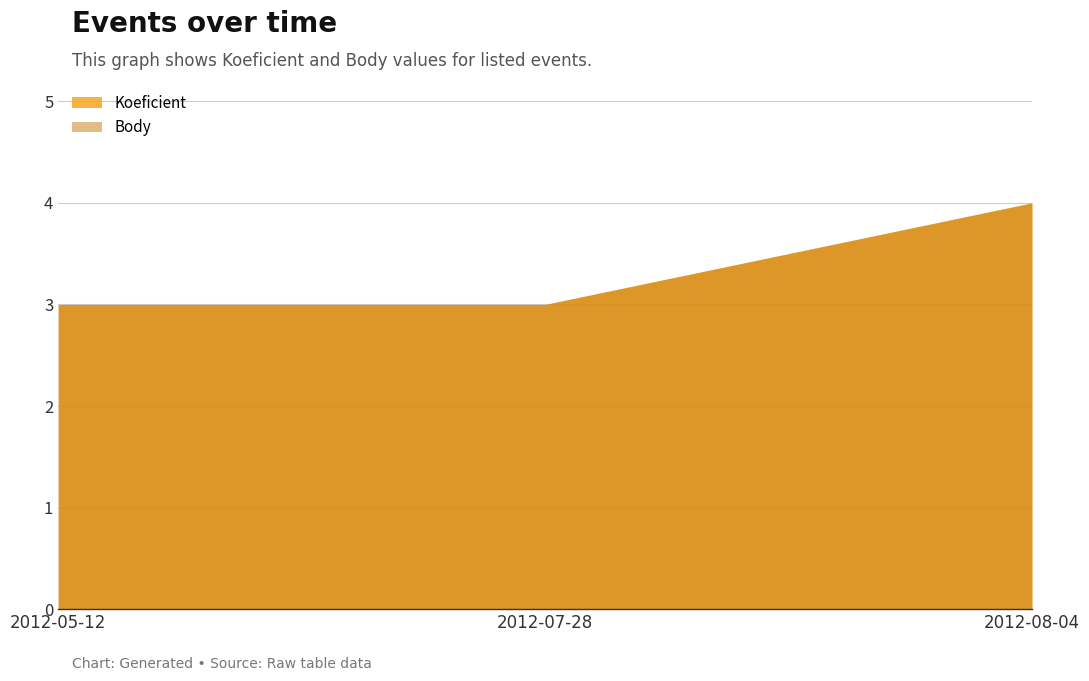

What is the value of the Koeficient point at the 2nd from the left?

3